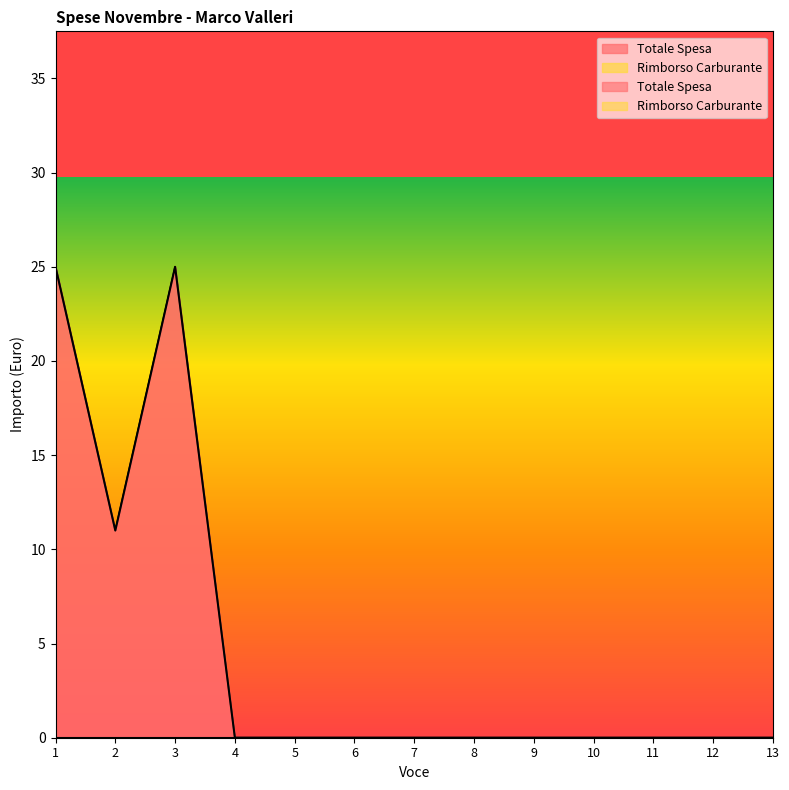

Which has a higher value, 12 or 6?

12